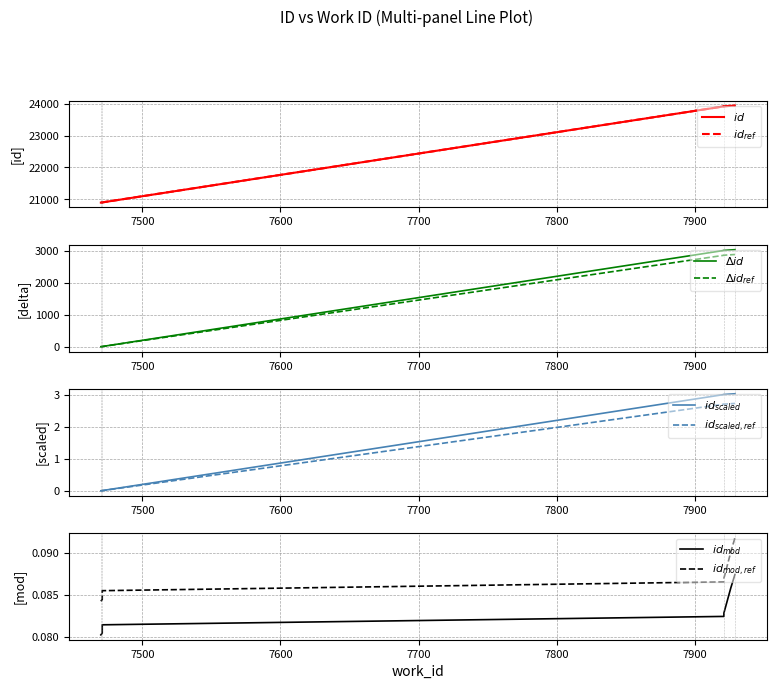

Between 7921 and 7929, which is larger?

7929